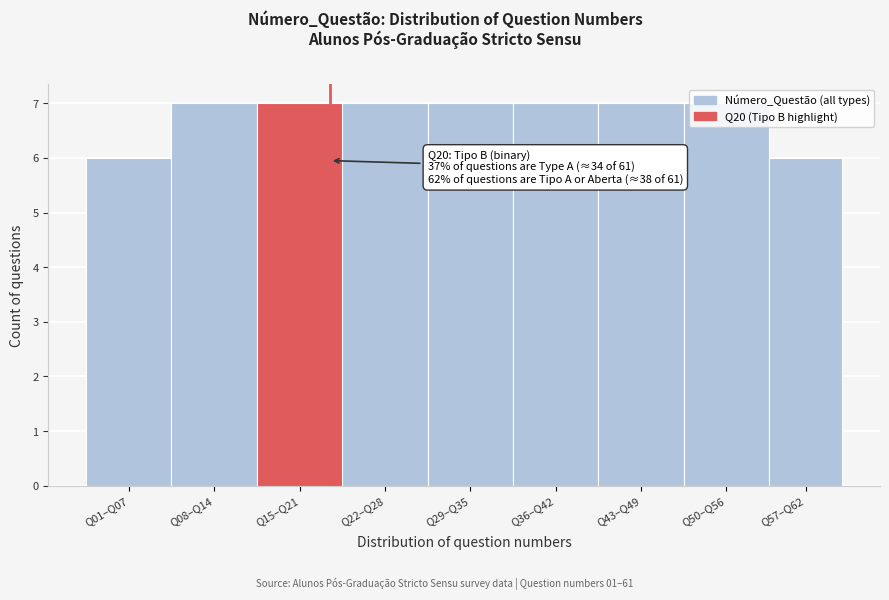

Between Q57–Q62 and Q43–Q49, which is larger?

Q43–Q49